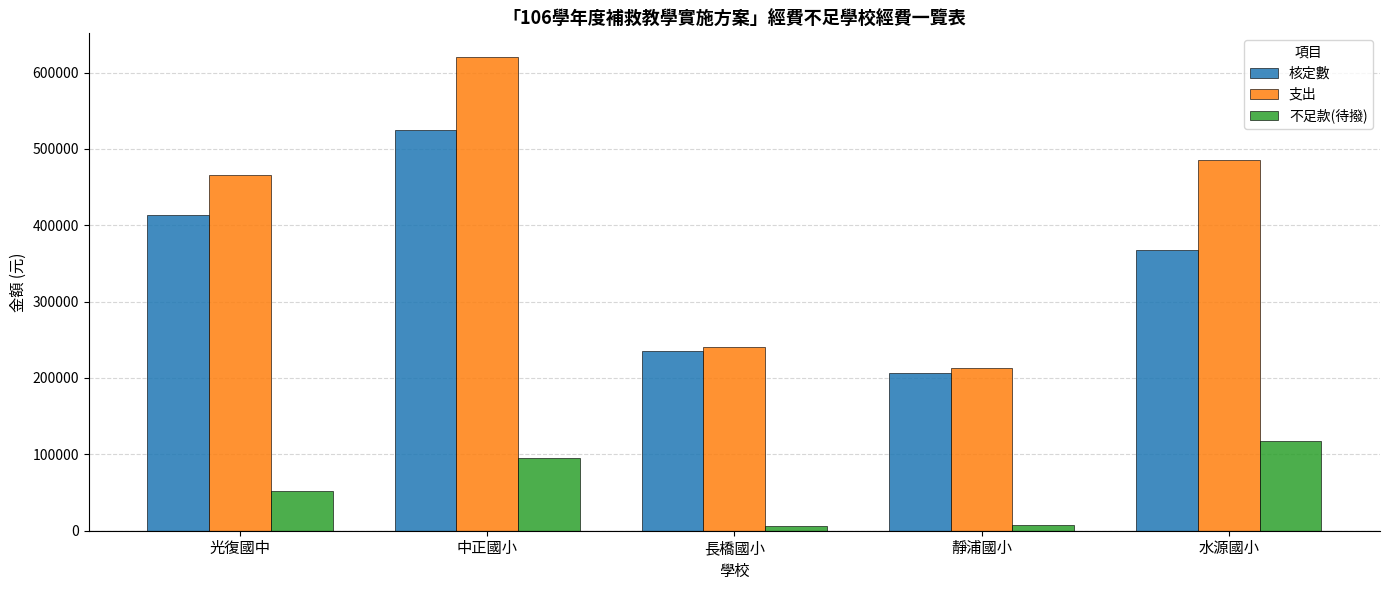

The 不足款(待撥) series shows 30532 at 光復國中. True or false?

False